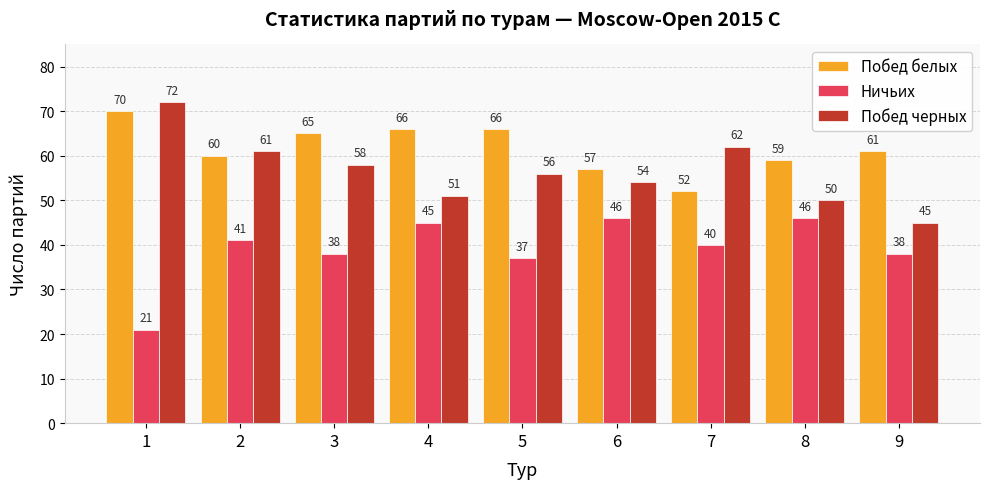

Rank the series by their maximum value, from highest to lowest.

Побед черных, Побед белых, Ничьих